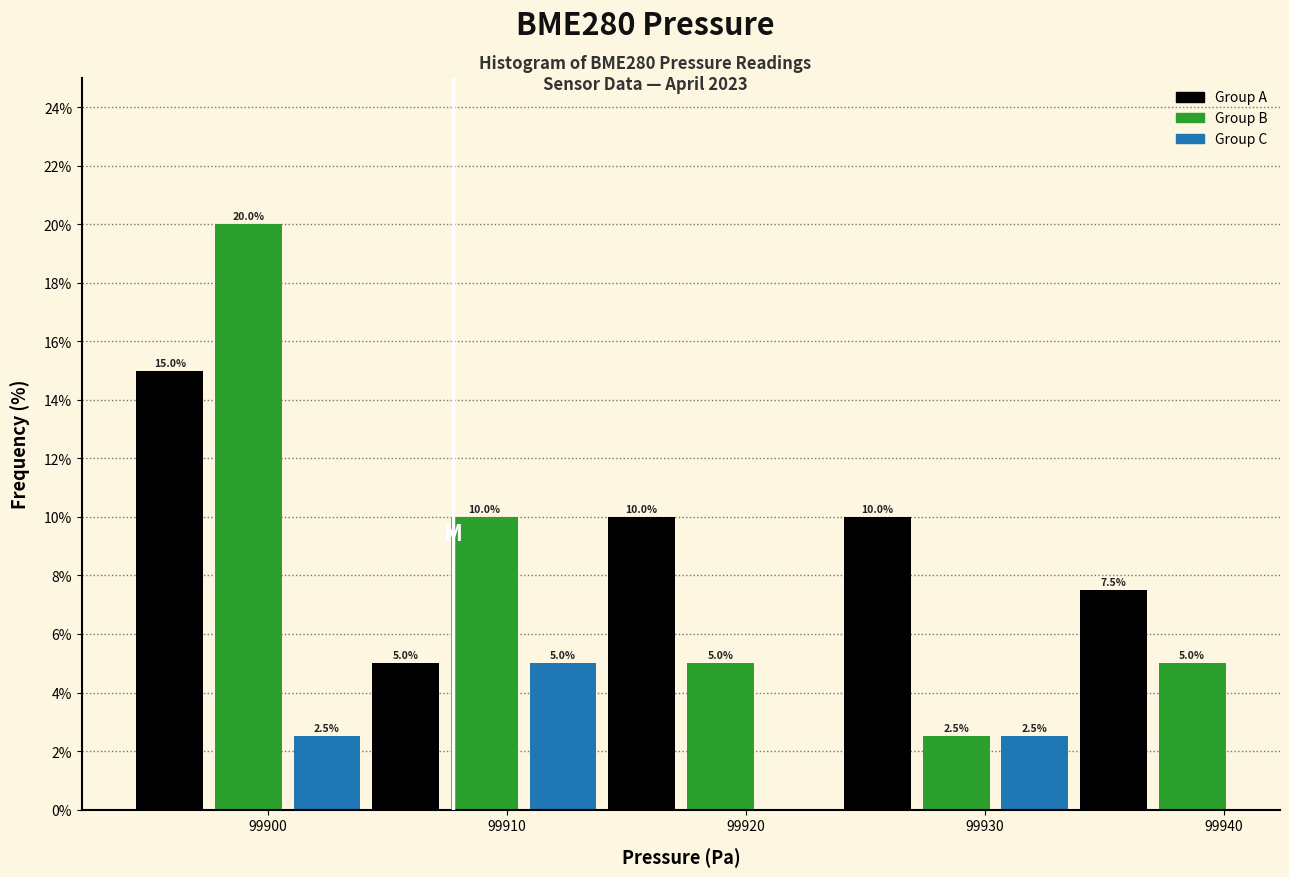

Read against the x-axis, roughly where is the centre of the tallest bar?

99899